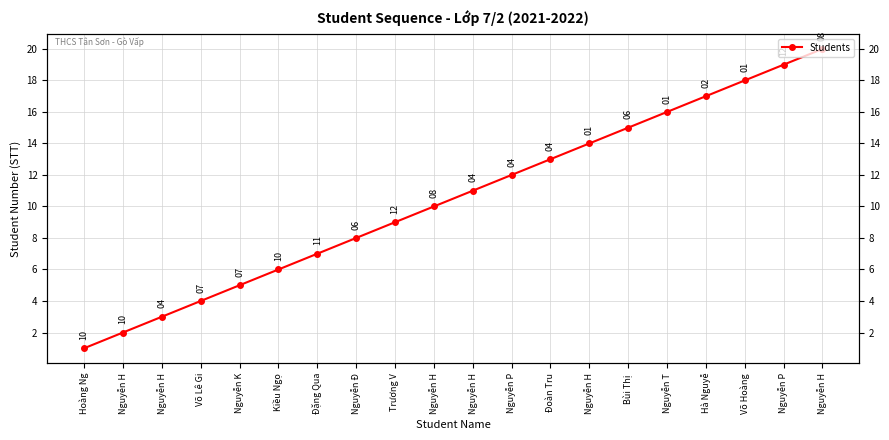

Where is the data nearest to the value 10?

Nguyễn H